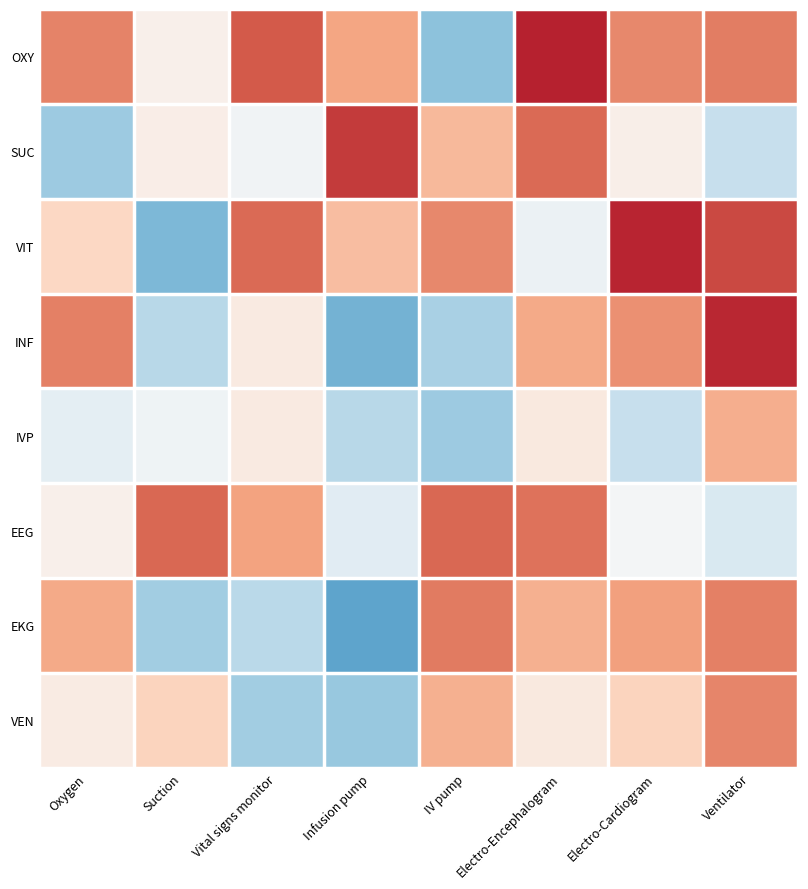

Which series has the largest total across all categories?

OXY